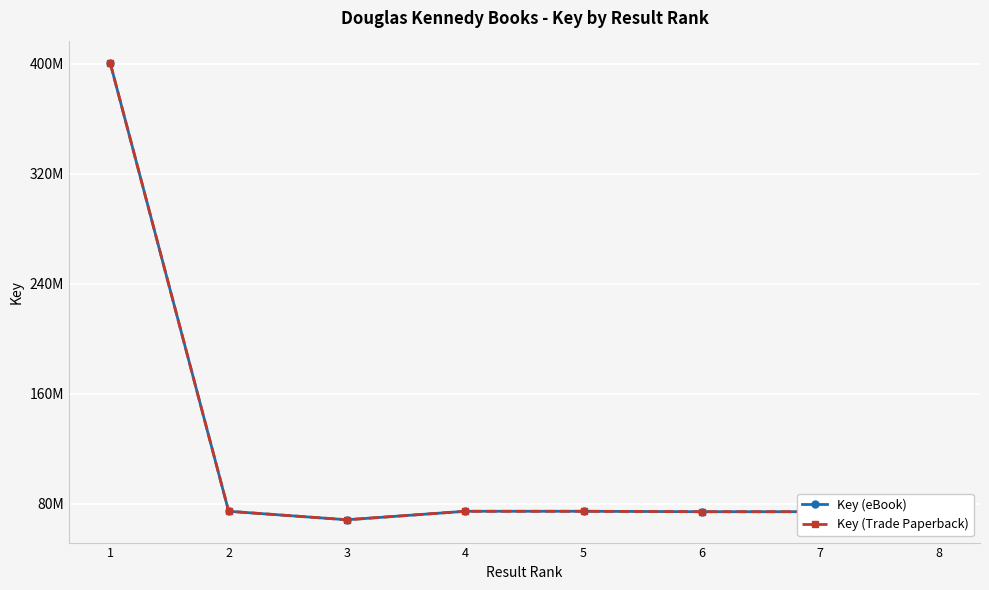

What is the approximate value of Key (eBook) at 3, to the nearest 50?

68509850